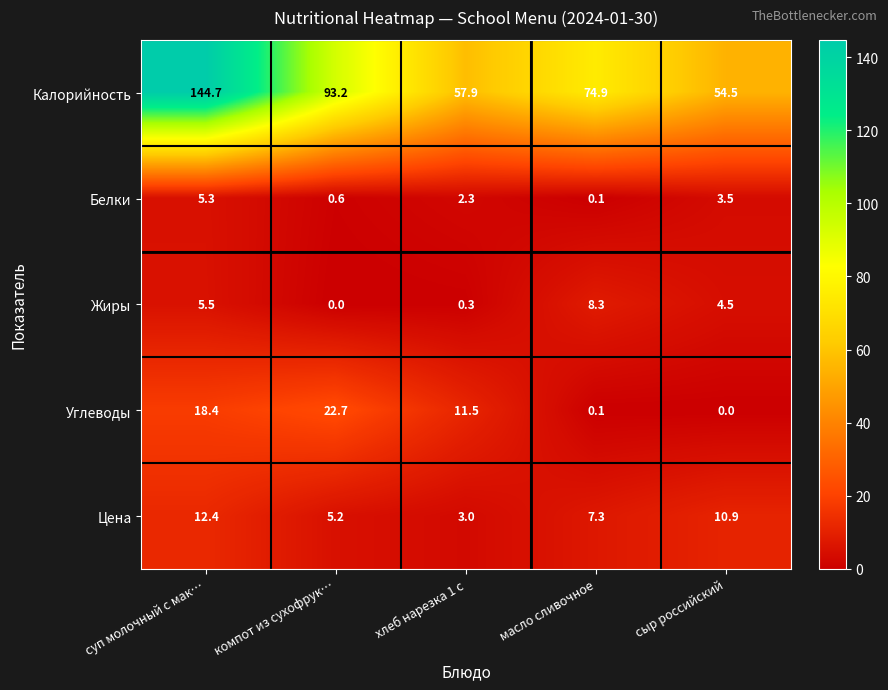

What is the average value of the Калорийность series?

85.0